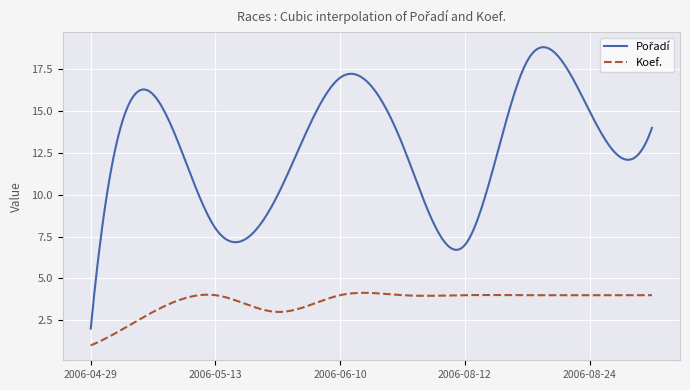

What is the smallest value displayed?

1.0